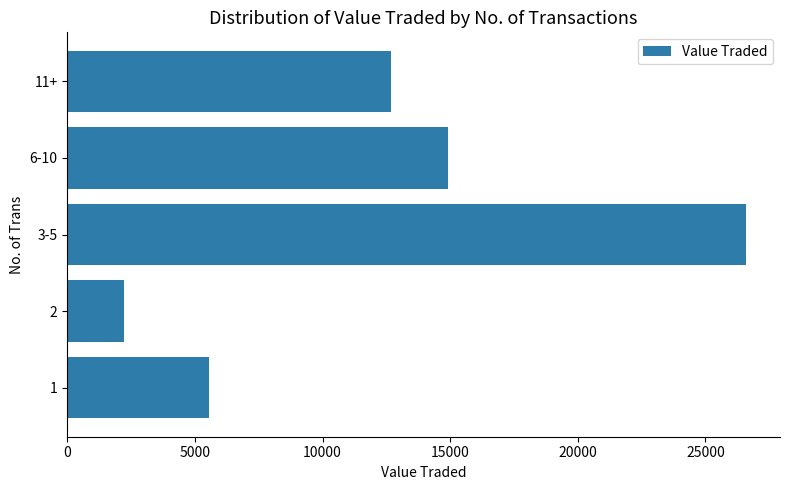

What is the difference between the maximum and second lowest values?

21037